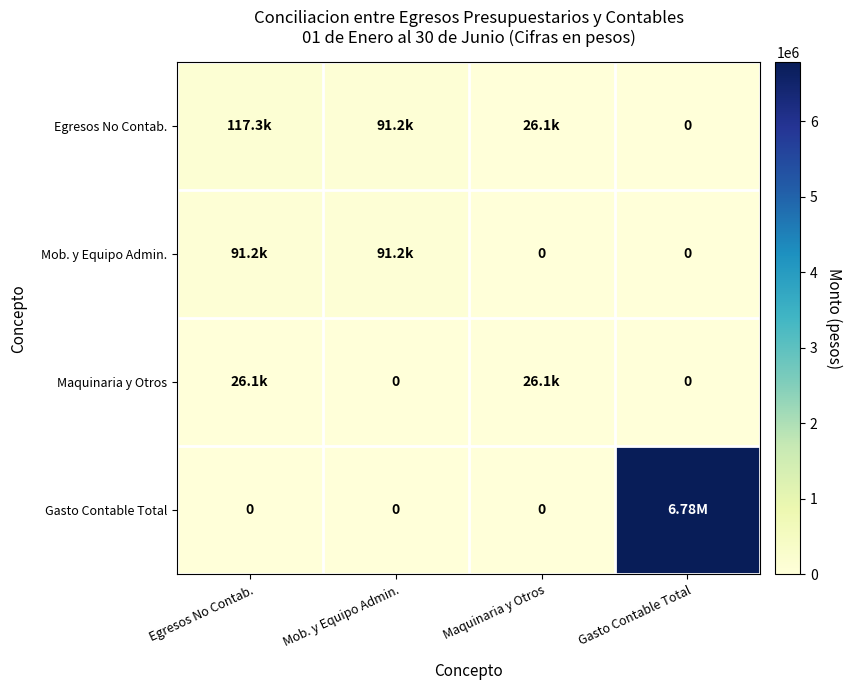

Rank the series at Mob. y Equipo Admin. from highest to lowest value.

Egresos No Contab., Mob. y Equipo Admin., Maquinaria y Otros, Gasto Contable Total